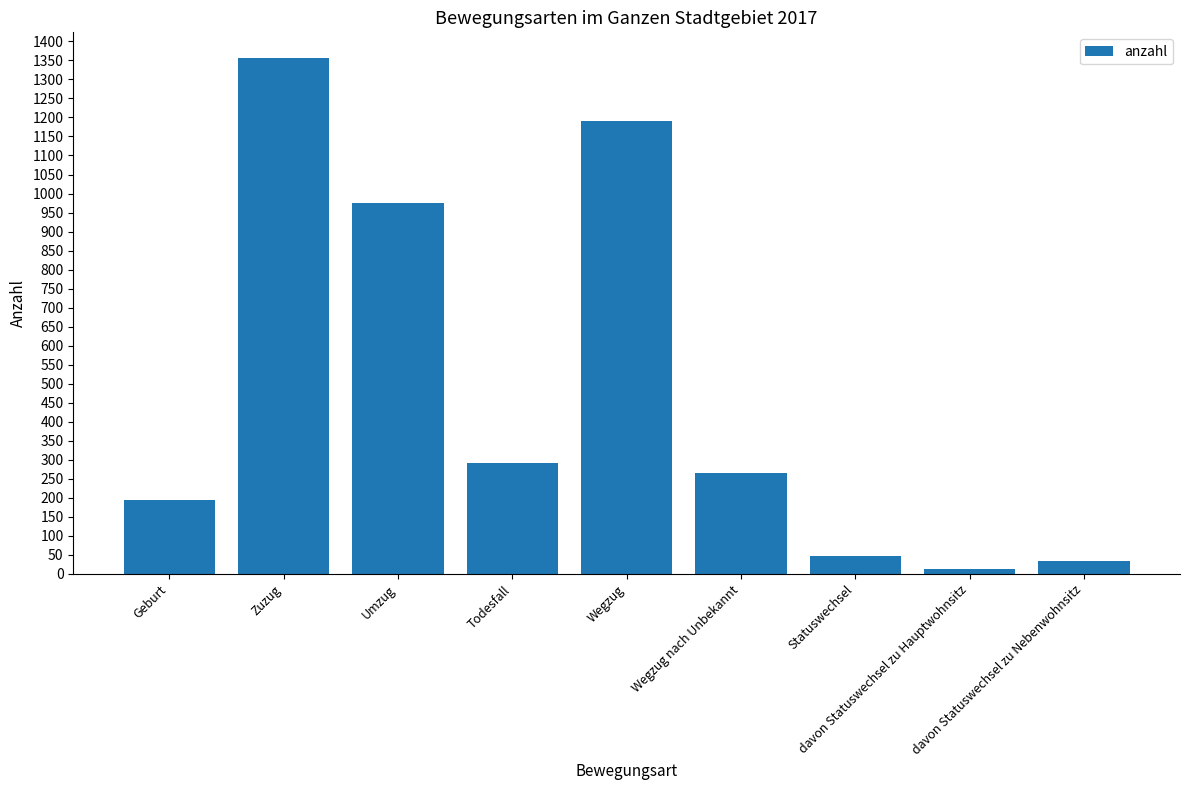

The chart shows a value of 291 at Todesfall. True or false?

True